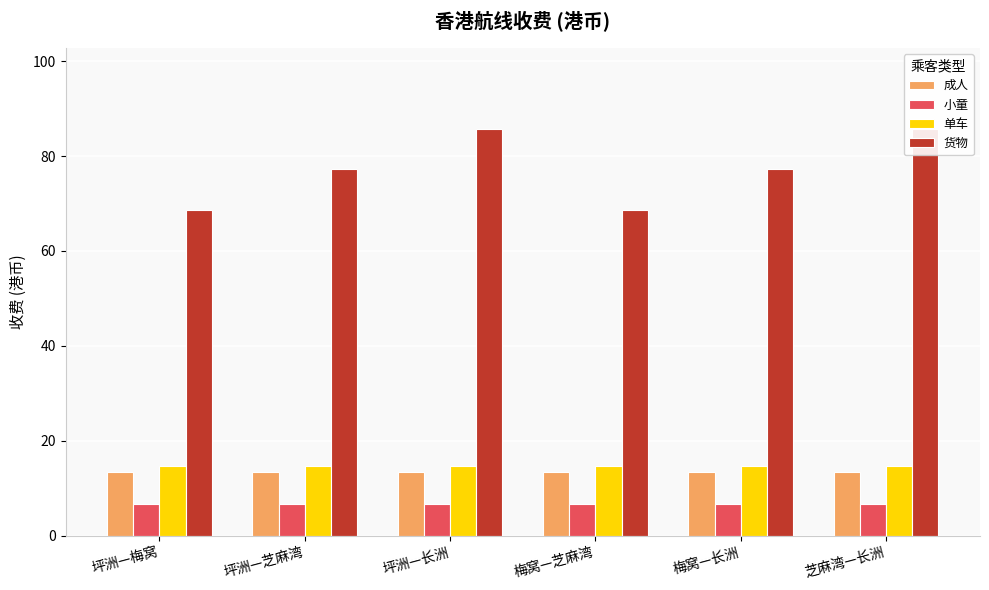

Reading left to right, transcribe all the data shown in this chart.

成人: 坪洲—梅窝=13.4	坪洲—芝麻湾=13.4	坪洲—长洲=13.4	梅窝—芝麻湾=13.4	梅窝—长洲=13.4	芝麻湾—长洲=13.4
小童: 坪洲—梅窝=6.7	坪洲—芝麻湾=6.7	坪洲—长洲=6.7	梅窝—芝麻湾=6.7	梅窝—长洲=6.7	芝麻湾—长洲=6.7
单车: 坪洲—梅窝=14.6	坪洲—芝麻湾=14.6	坪洲—长洲=14.6	梅窝—芝麻湾=14.6	梅窝—长洲=14.6	芝麻湾—长洲=14.6
货物: 坪洲—梅窝=68.6	坪洲—芝麻湾=77.3	坪洲—长洲=85.7	梅窝—芝麻湾=68.6	梅窝—长洲=77.3	芝麻湾—长洲=85.7